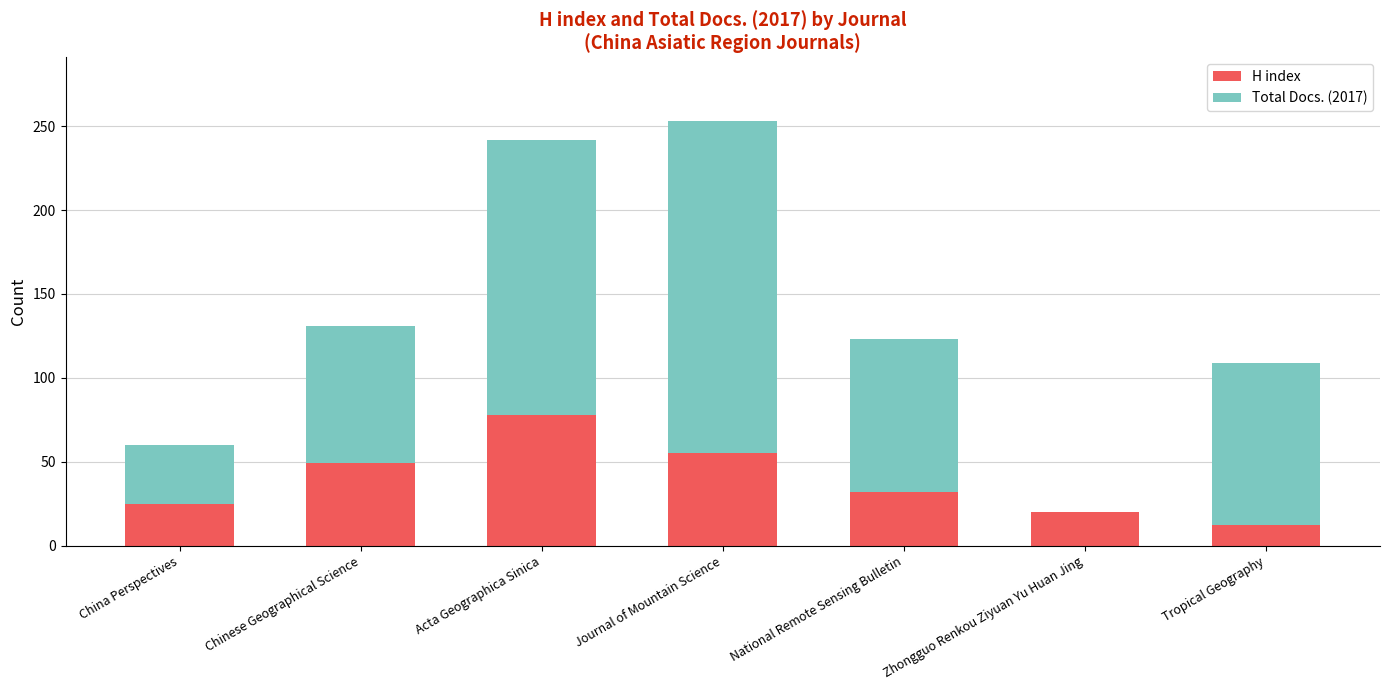

What is the sum of all H index values?

271